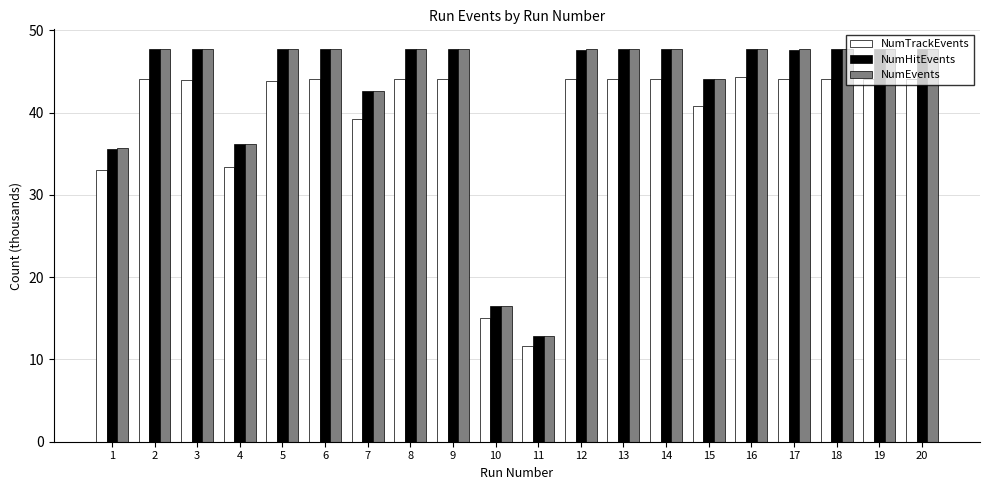

The NumTrackEvents series shows 44.1 at 6. True or false?

True